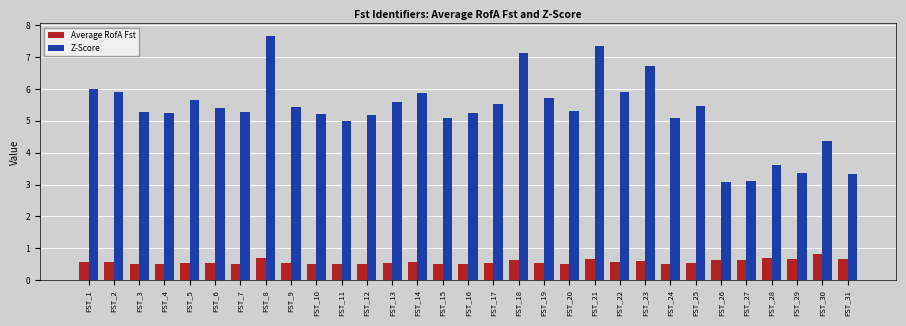

What are all the series names shown in the legend?

Average RofA Fst, Z-Score